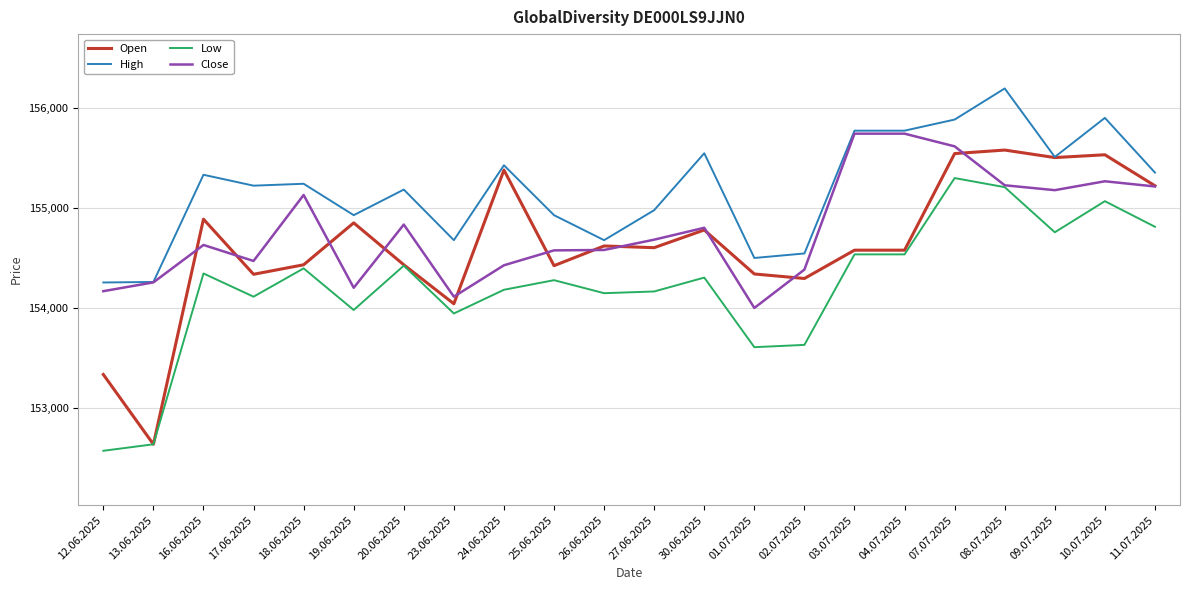

How many lines are shown in the chart?

4